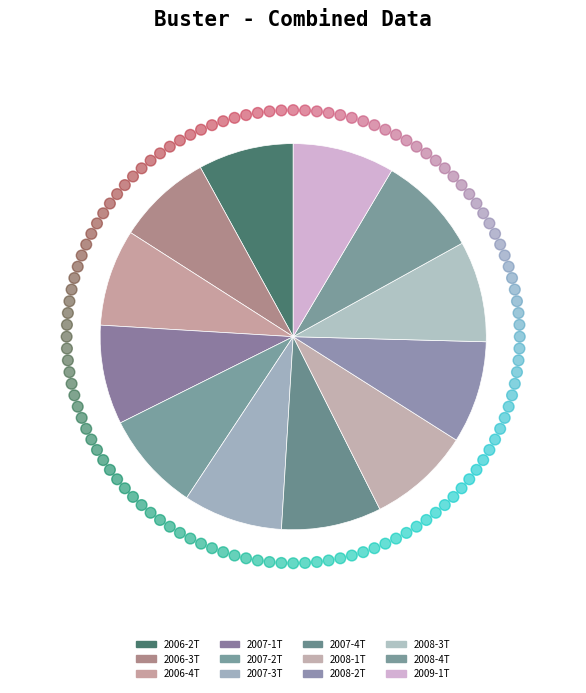

The 2006-2T slice represents 1% of the pie. True or false?

False